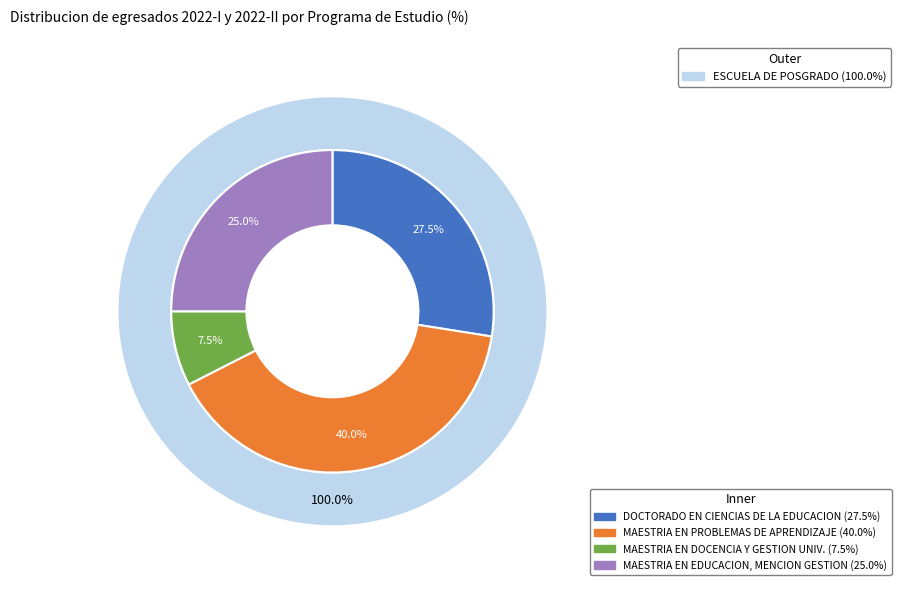

The DOCTORADO EN CIENCIAS DE LA EDUCACION slice represents 14% of the pie. True or false?

False